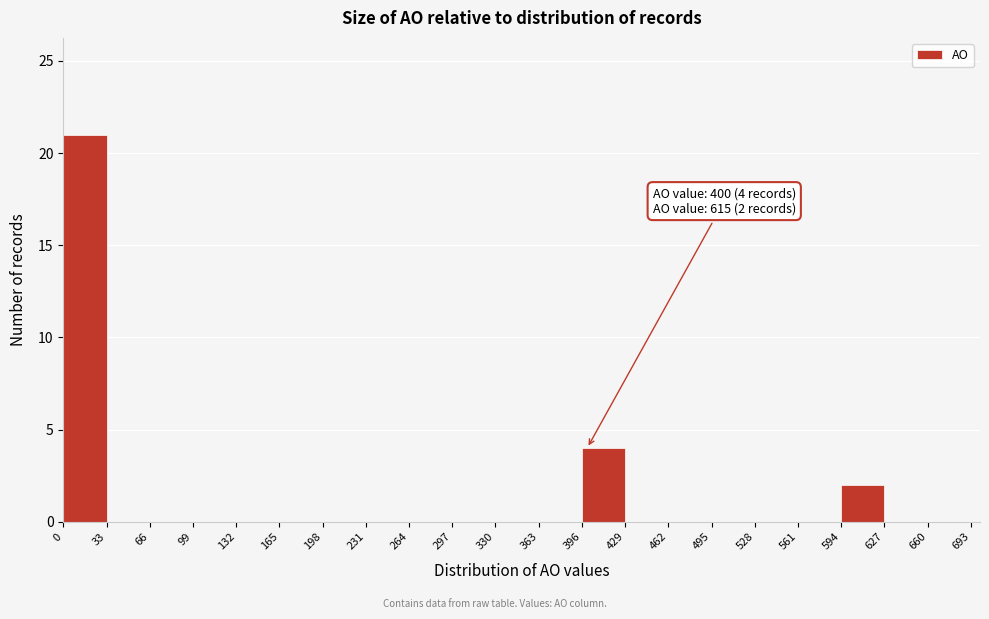

Around what value on the x-axis is the tallest bar? Give the approximate position of its centre, as read against the axis.

15